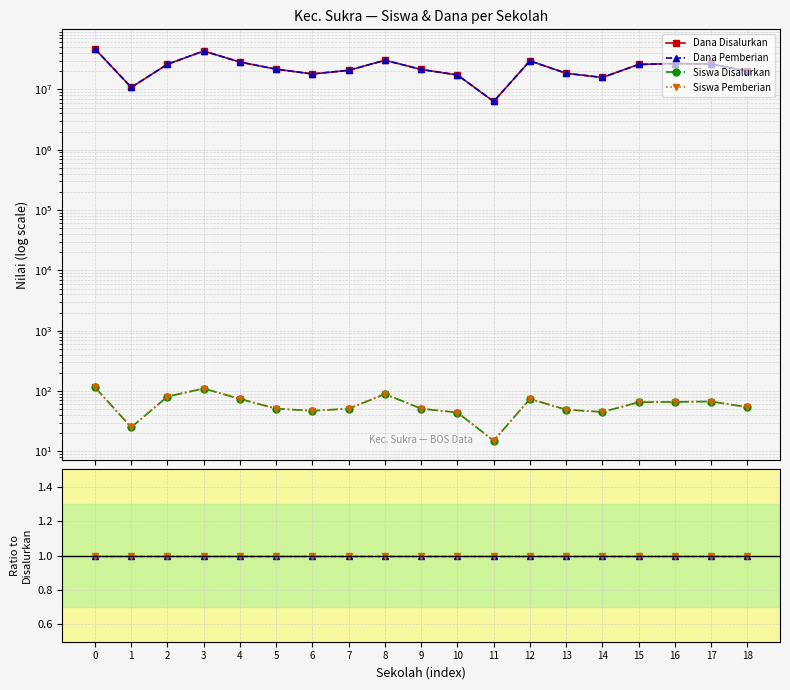

Read the Siswa Disalurkan value at 6.

47.0